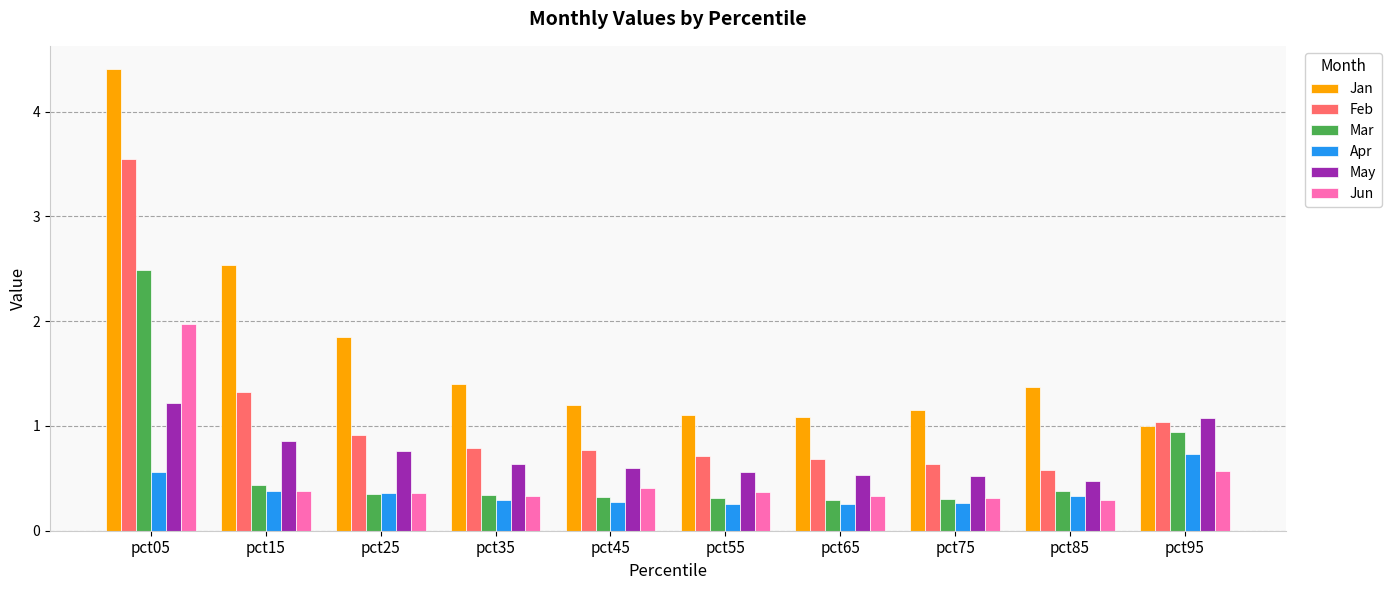

At which category is the sum across all series the highest?

pct05